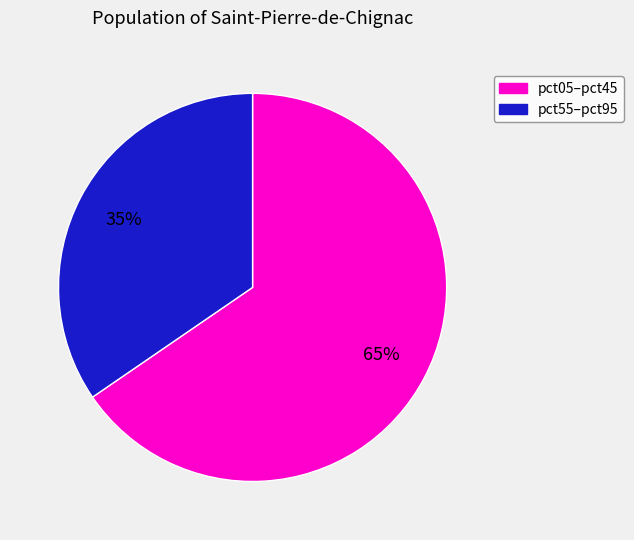

Count the number of slices in the pie.

2